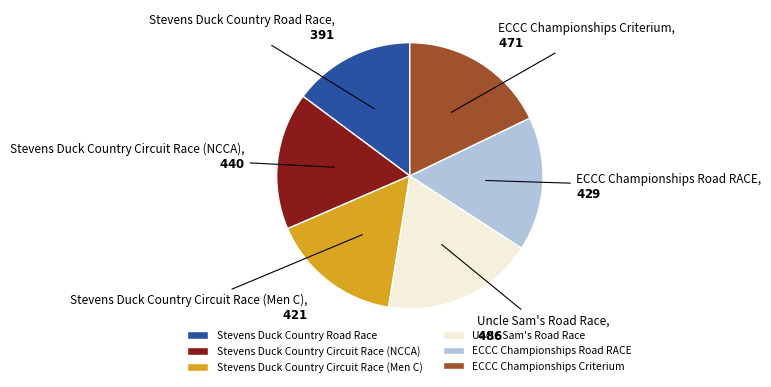

Is there a majority slice in this chart?

No